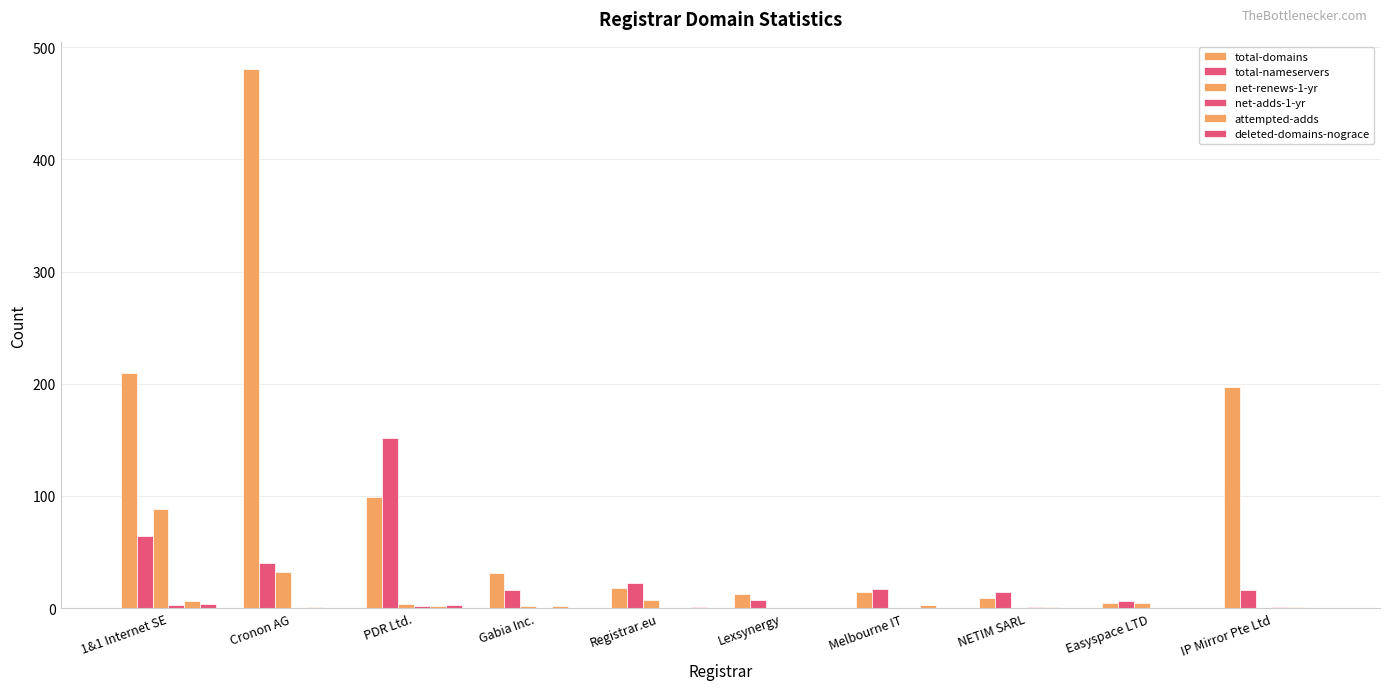

Are the bars horizontal?

No